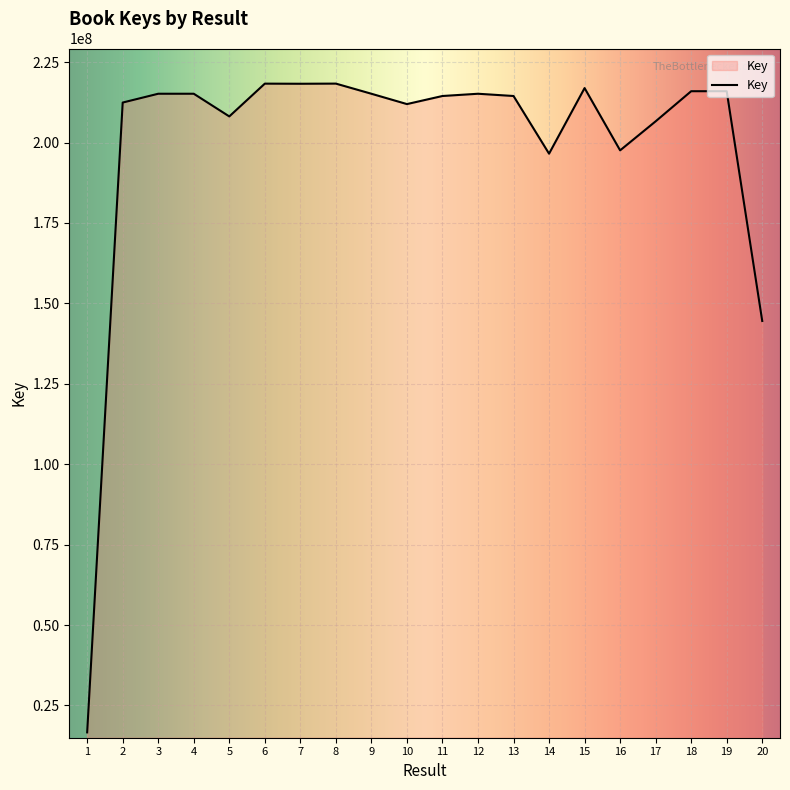

Read the value at 10.

211970136